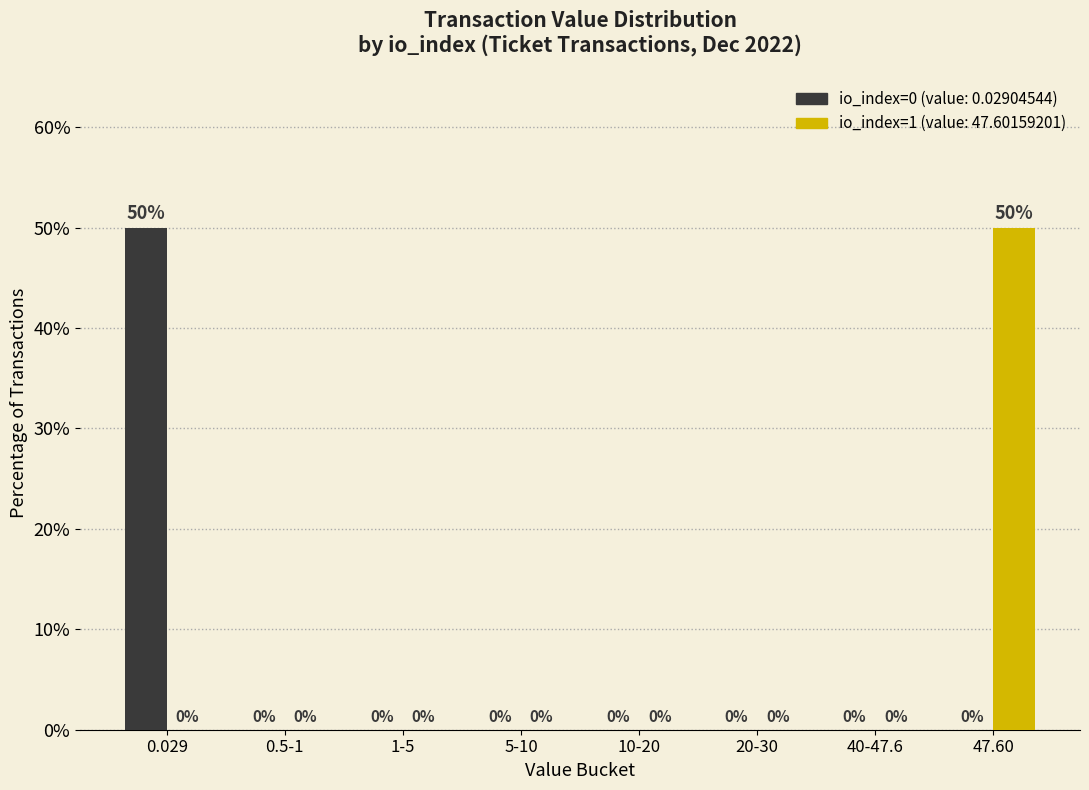

What is the total value across all series at 0.029?

50